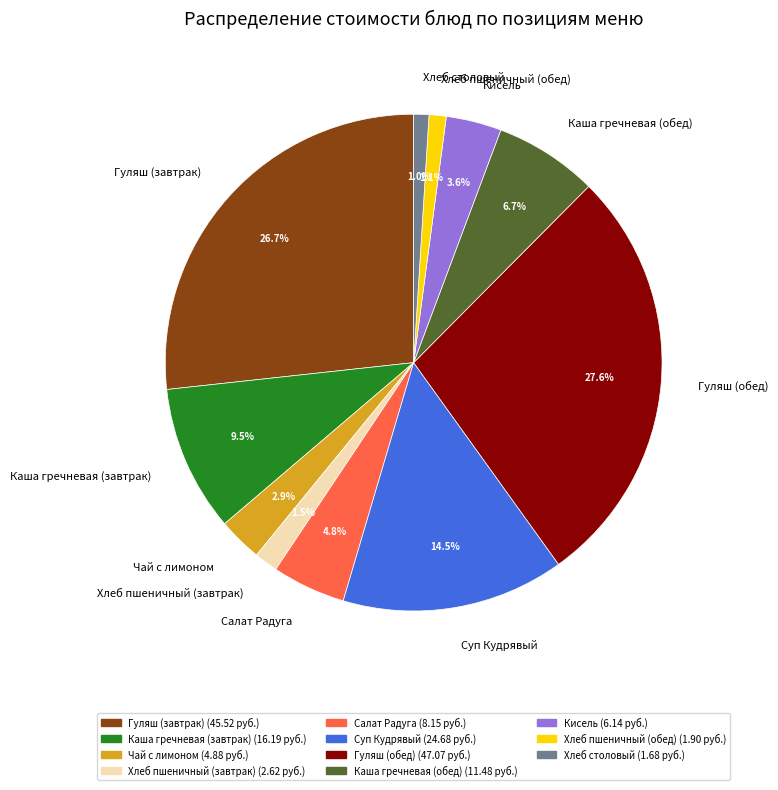

Which slice is the largest?

Гуляш (обед)